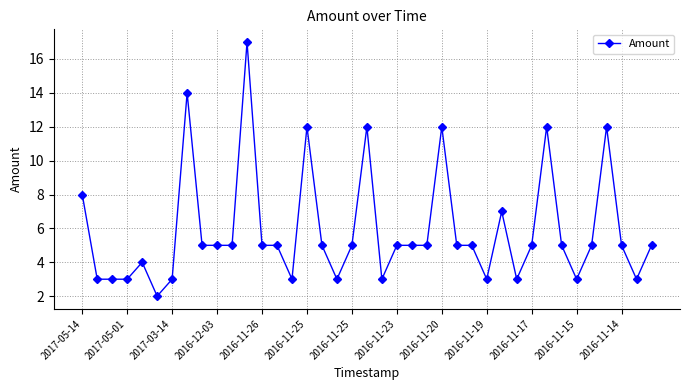

True or false: there are more than 1 points higher than both neighbors.

True